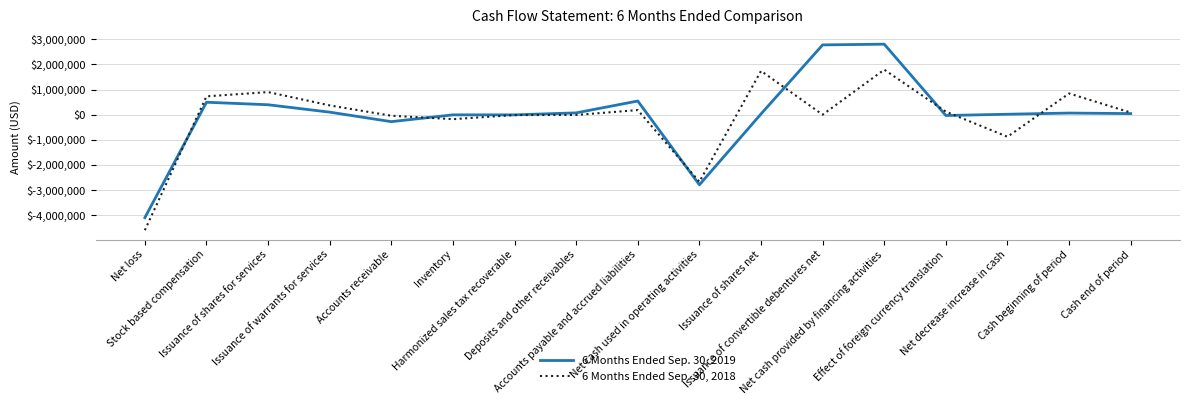

Which series has the widest spread of values?

6 Months Ended Sep. 30, 2019